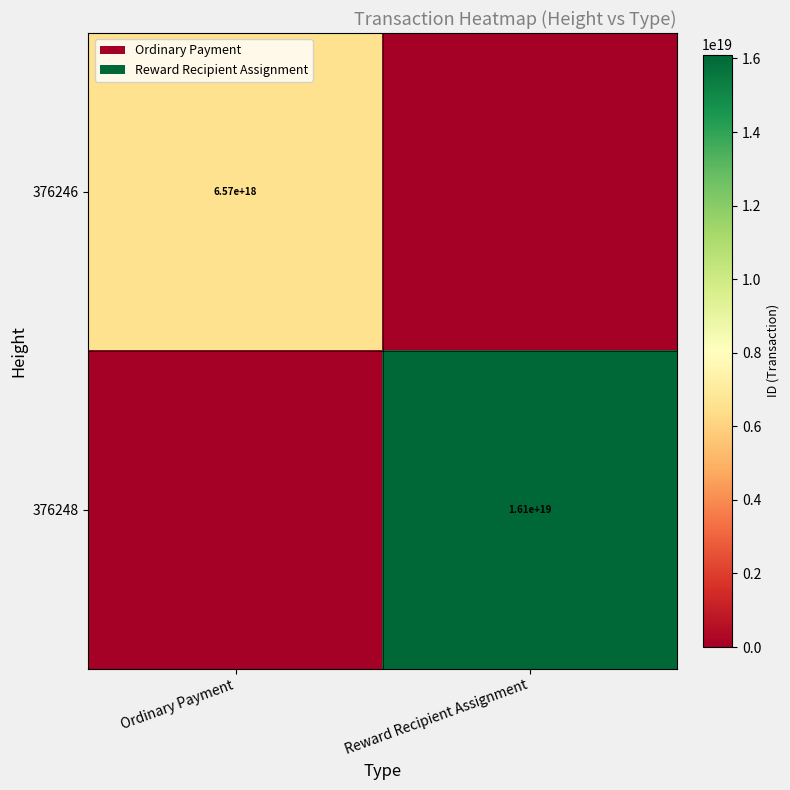

Is the value of 376246 at Ordinary Payment greater than the value of 376248 at Reward Recipient Assignment?

No